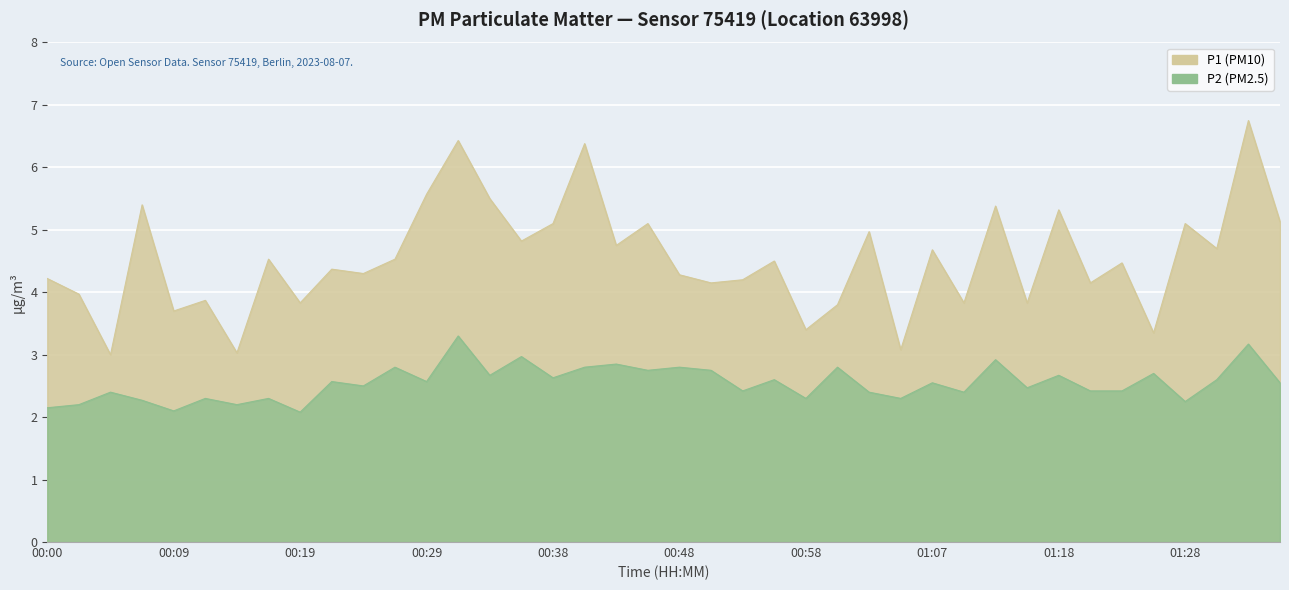

True or false: P1 and P2 intersect in this chart.

False